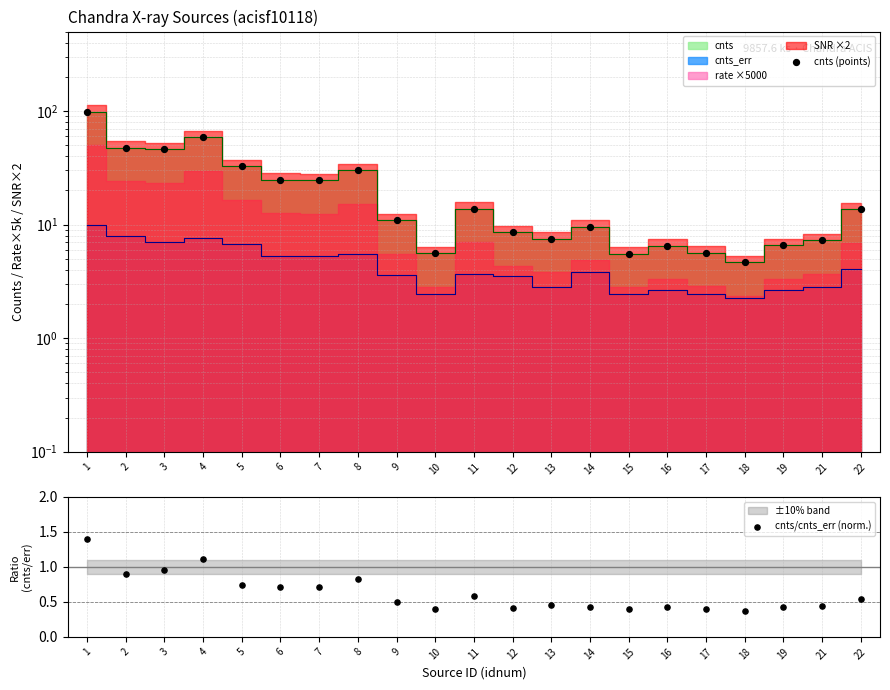

At how many categories does at least one series exceed 11?

10